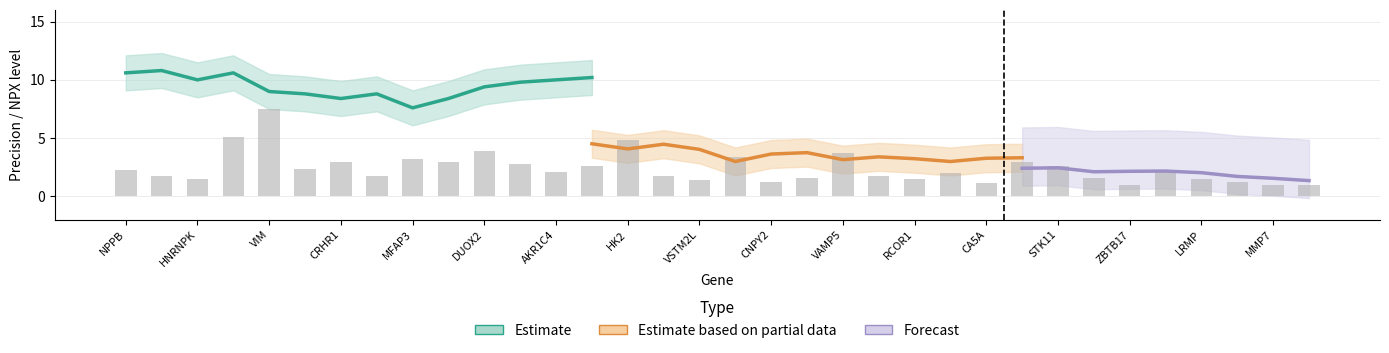

What is the ratio of the value at CNPY2 to the value at ZBTB17?

1.2